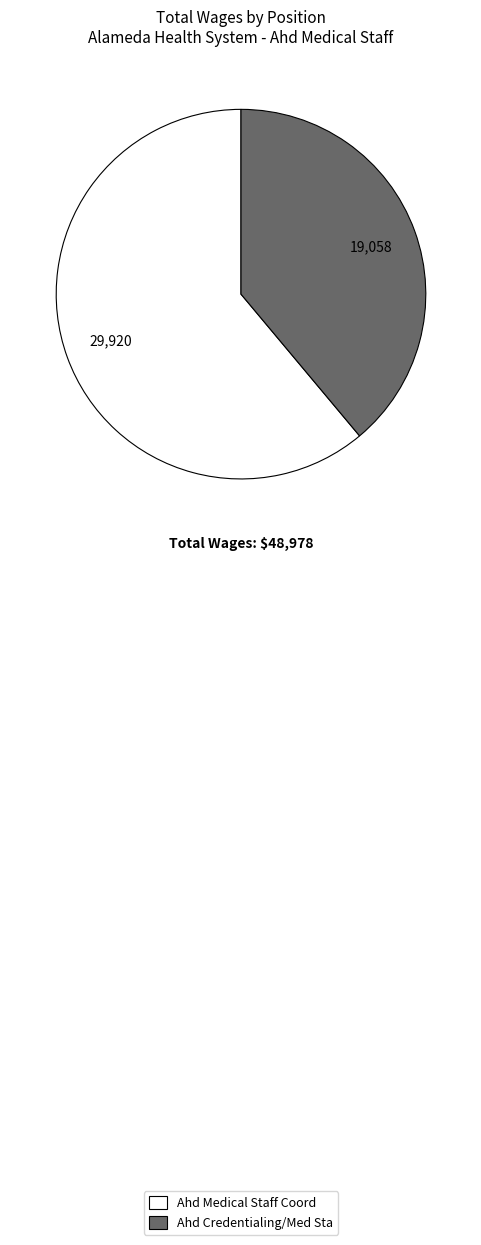

Rank the categories by value from highest to lowest.

Ahd Medical Staff Coord, Ahd Credentialing/Med Sta